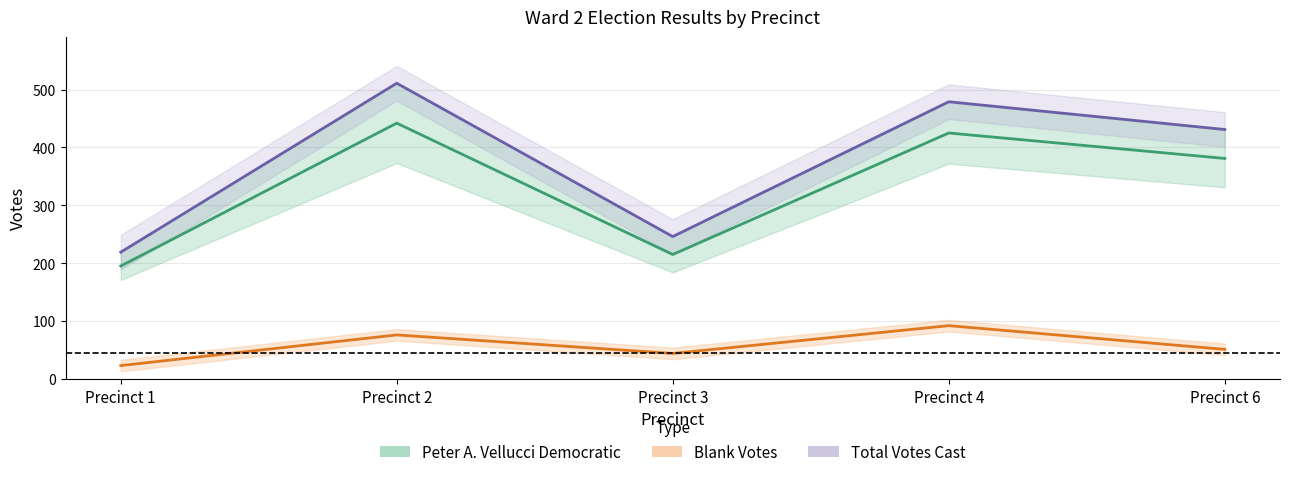

How many values in the Peter A. Vellucci Democratic series are below 381?

2